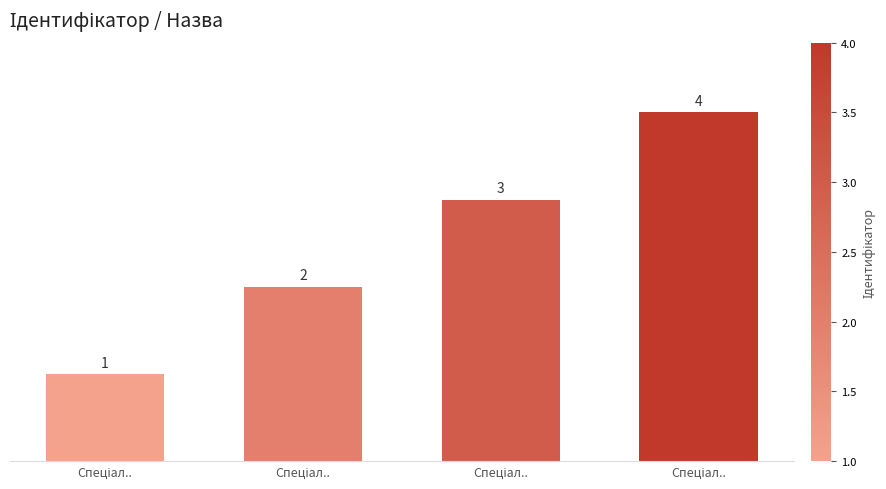

Count the number of data series in this chart.

1